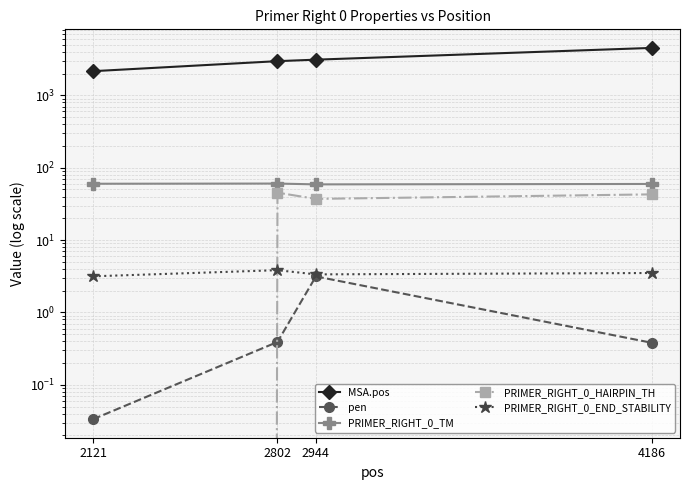

True or false: MSA.pos and PRIMER_RIGHT_0_HAIRPIN_TH cross at least once.

False